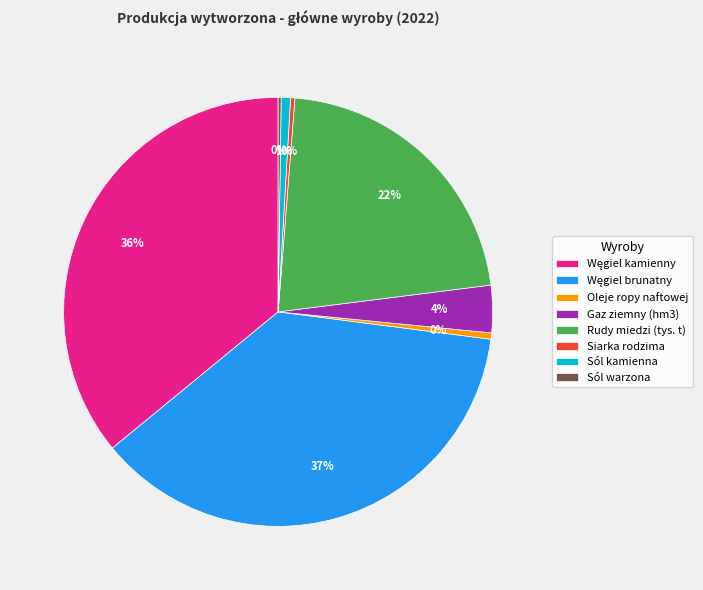

The Rudy miedzi (tys. t) slice represents 22% of the pie. True or false?

True